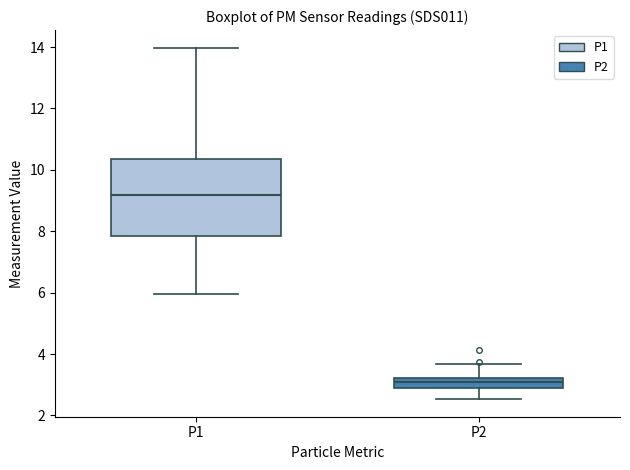

Reading left to right, transcribe this box plot: for each box, give where its median line is, the range the box spans, and where its two whiskers end, as read against the y-axis. The values are not printed on the chart, so give them approximately, as read against the axis.

P1: median 9.2, box 7.8 to 10.4, whiskers 6.0 to 14.0
P2: median 3.0 (inside the box), box 3.0 to 3.2, whiskers 2.6 to 3.6